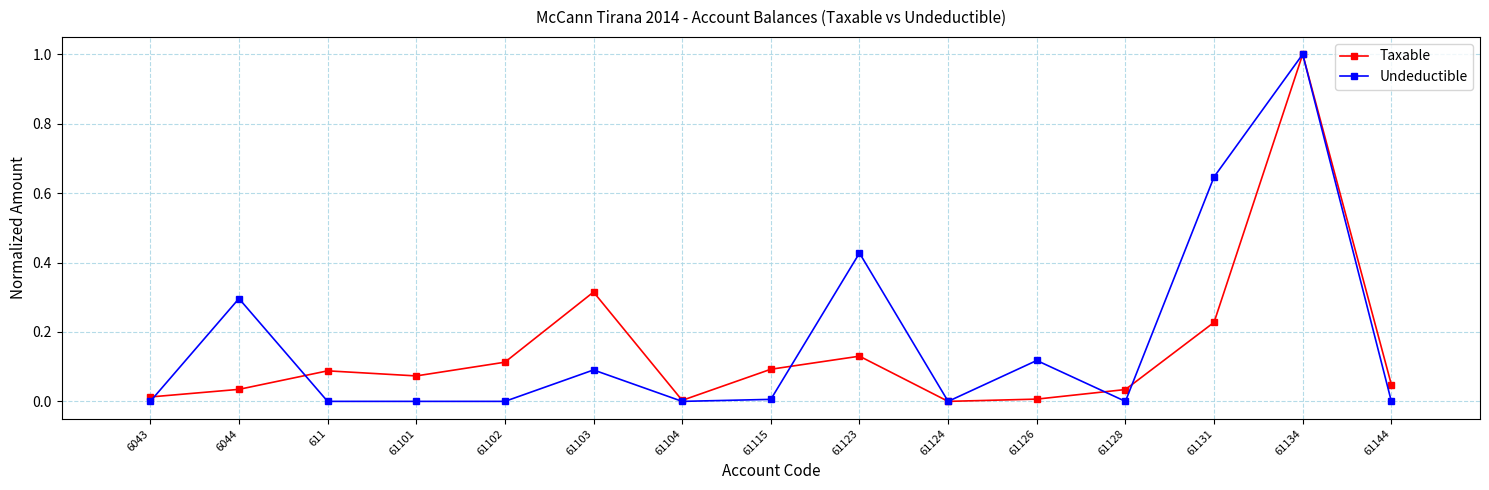

What is the maximum value for Taxable?

1.0